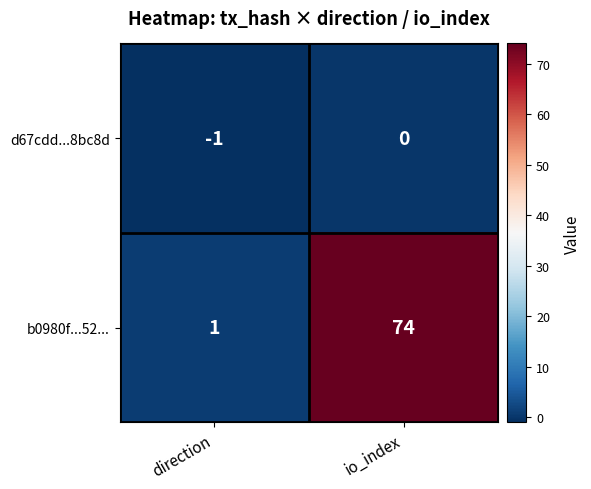

Which category has the highest value in the b0980f...52... series?

io_index